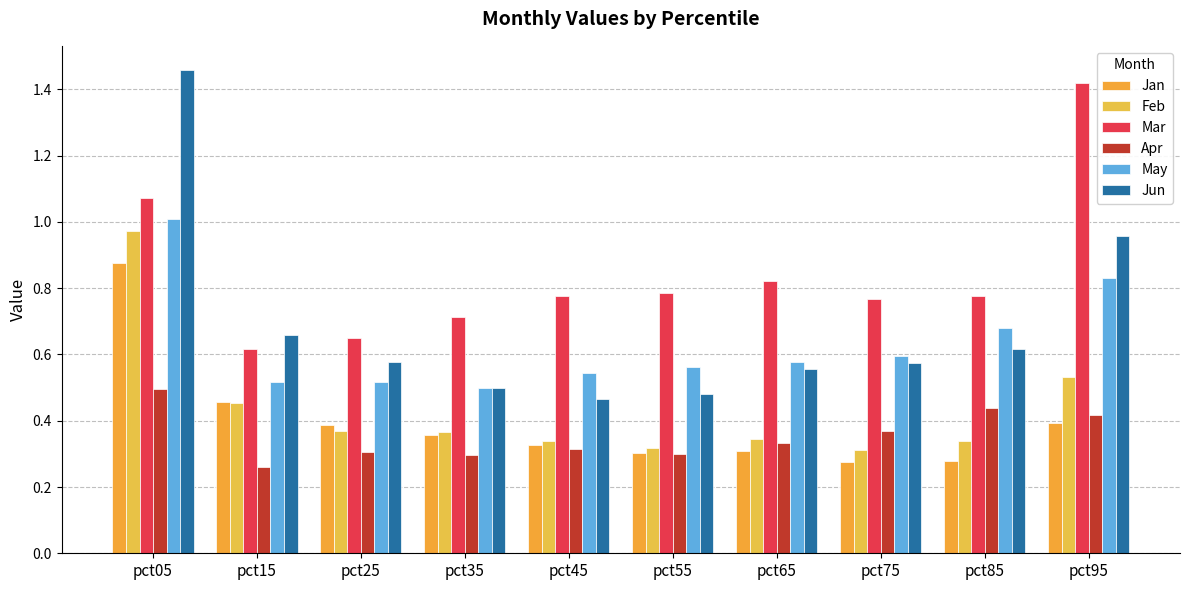

Where is Jun nearest to the value 0?

pct45